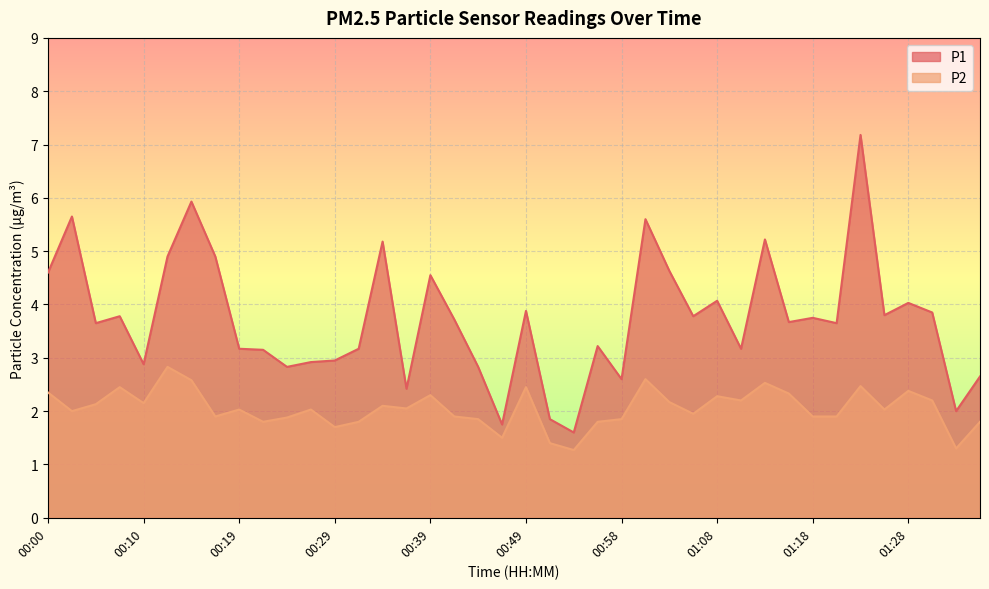

How many interior local valleys does the P2 series have?

12